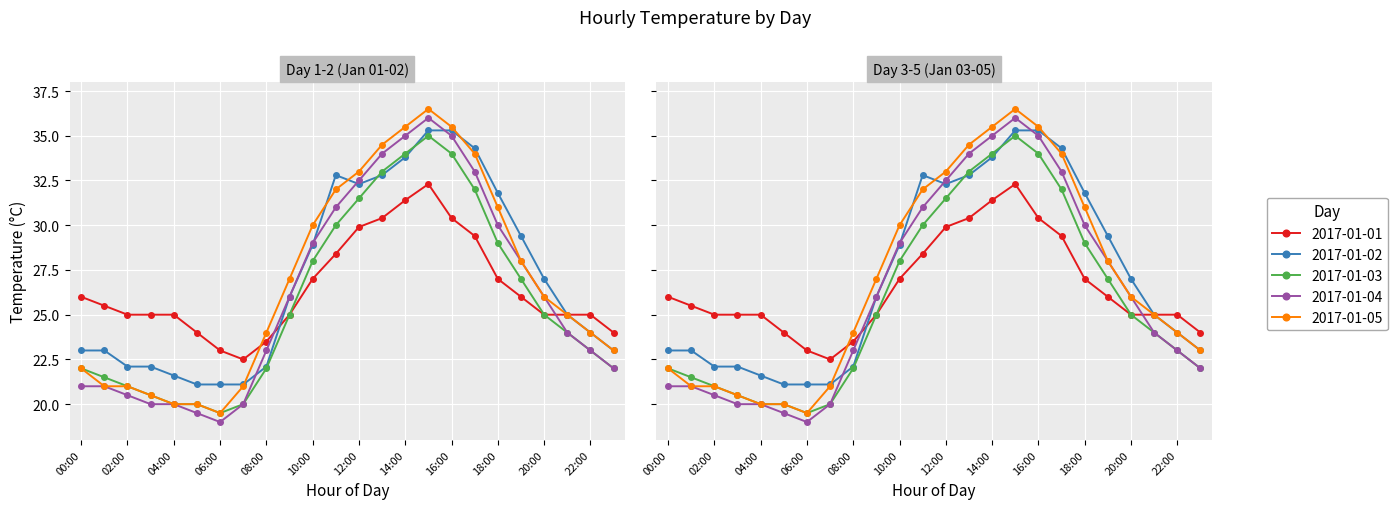

Reading left to right, what are all the values shown in this chart?

2017-01-01: 00:00=26.0	01:00=25.5	02:00=25.0	03:00=25.0	04:00=25.0	05:00=24.0	06:00=23.0	07:00=22.5	08:00=23.5	09:00=25.0	10:00=27.0	11:00=28.4	12:00=29.9	13:00=30.4	14:00=31.4	15:00=32.3	16:00=30.4	17:00=29.4	18:00=27.0	19:00=26.0	20:00=25.0	21:00=25.0	22:00=25.0	23:00=24.0
2017-01-02: 00:00=23.0	01:00=23.0	02:00=22.1	03:00=22.1	04:00=21.6	05:00=21.1	06:00=21.1	07:00=21.1	08:00=22.1	09:00=26.0	10:00=28.9	11:00=32.8	12:00=32.3	13:00=32.8	14:00=33.8	15:00=35.3	16:00=35.3	17:00=34.3	18:00=31.8	19:00=29.4	20:00=27.0	21:00=25.0	22:00=24.0	23:00=23.0
2017-01-03: 00:00=22.0	01:00=21.5	02:00=21.0	03:00=20.5	04:00=20.0	05:00=20.0	06:00=19.5	07:00=20.0	08:00=22.0	09:00=25.0	10:00=28.0	11:00=30.0	12:00=31.5	13:00=33.0	14:00=34.0	15:00=35.0	16:00=34.0	17:00=32.0	18:00=29.0	19:00=27.0	20:00=25.0	21:00=24.0	22:00=23.0	23:00=22.0
2017-01-04: 00:00=21.0	01:00=21.0	02:00=20.5	03:00=20.0	04:00=20.0	05:00=19.5	06:00=19.0	07:00=20.0	08:00=23.0	09:00=26.0	10:00=29.0	11:00=31.0	12:00=32.5	13:00=34.0	14:00=35.0	15:00=36.0	16:00=35.0	17:00=33.0	18:00=30.0	19:00=28.0	20:00=26.0	21:00=24.0	22:00=23.0	23:00=22.0
2017-01-05: 00:00=22.0	01:00=21.0	02:00=21.0	03:00=20.5	04:00=20.0	05:00=20.0	06:00=19.5	07:00=21.0	08:00=24.0	09:00=27.0	10:00=30.0	11:00=32.0	12:00=33.0	13:00=34.5	14:00=35.5	15:00=36.5	16:00=35.5	17:00=34.0	18:00=31.0	19:00=28.0	20:00=26.0	21:00=25.0	22:00=24.0	23:00=23.0